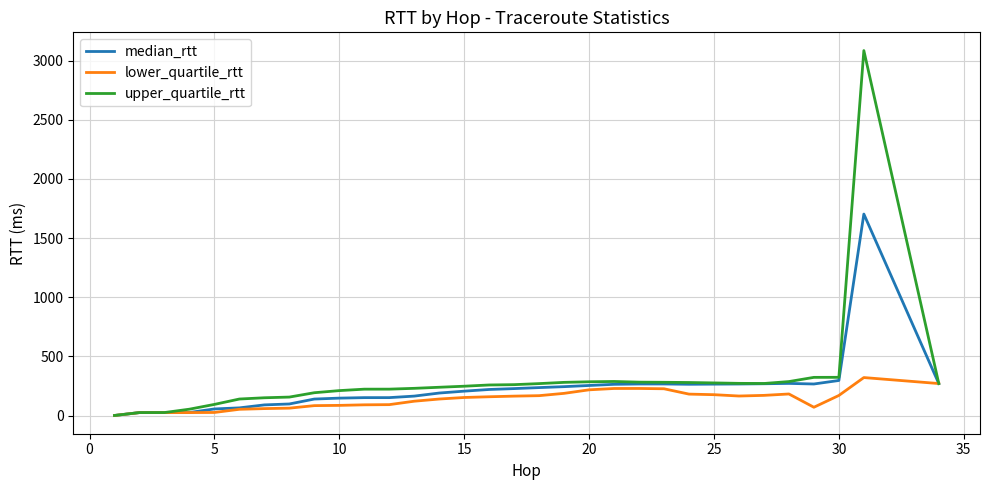

What is the greatest value displayed?

3085.8